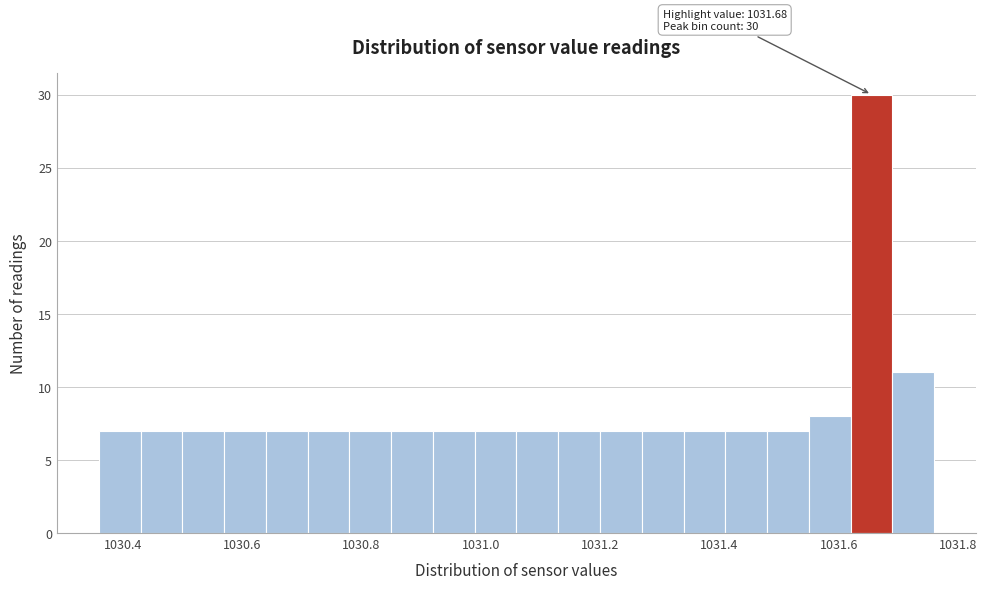

Read against the x-axis, roughly where is the centre of the tallest bar?

1031.66